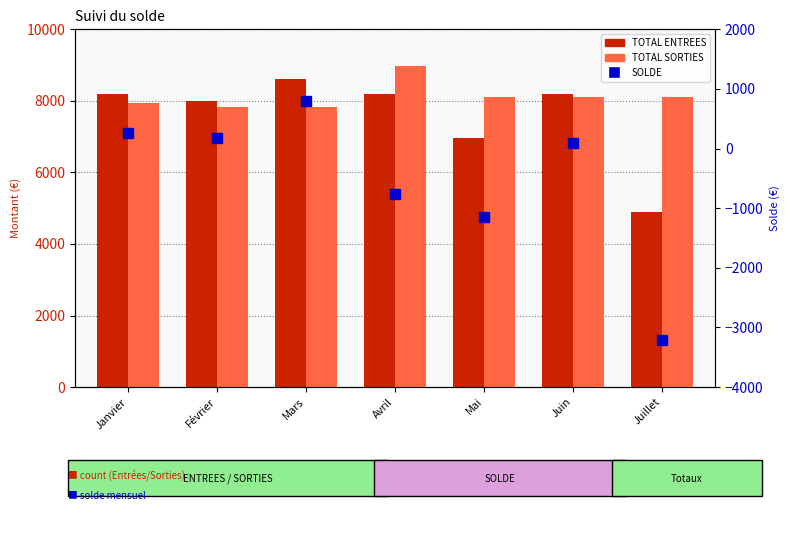

How many data points in TOTAL ENTREES are less than 8205?

3